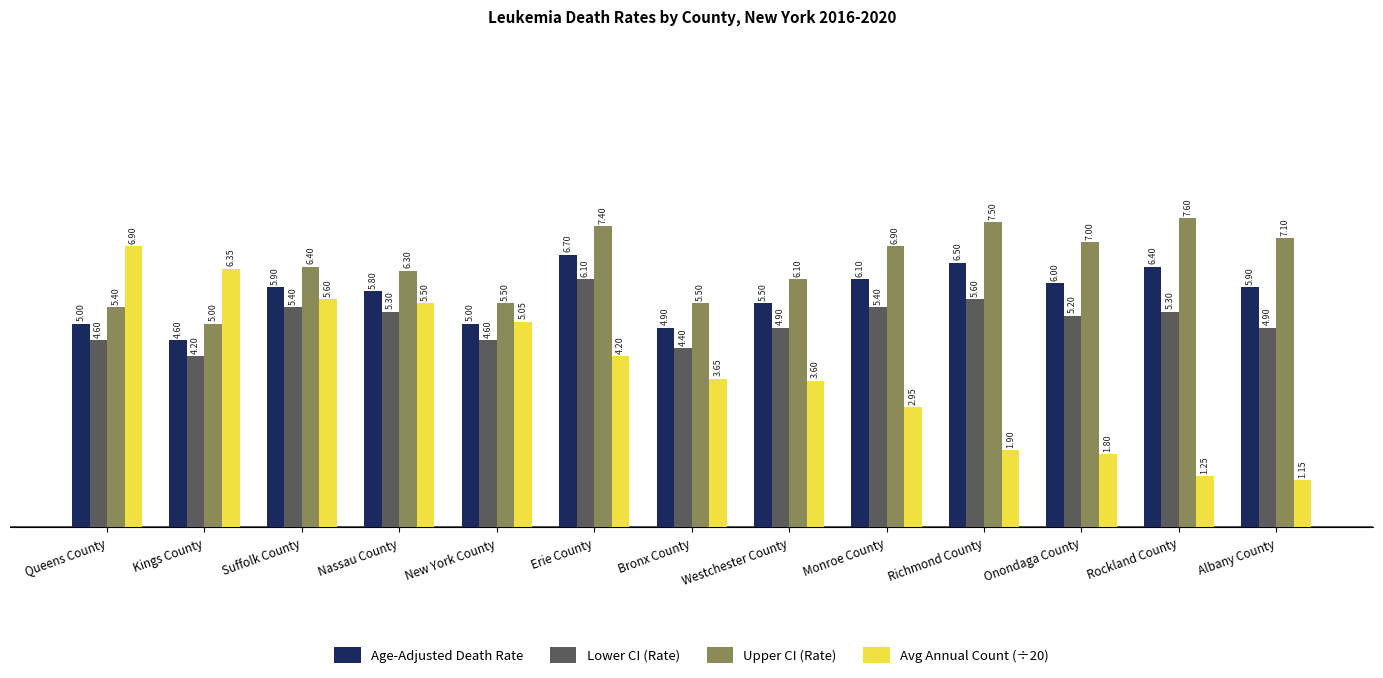

What is the highest value of the Avg Annual Count (÷20) series?

6.9